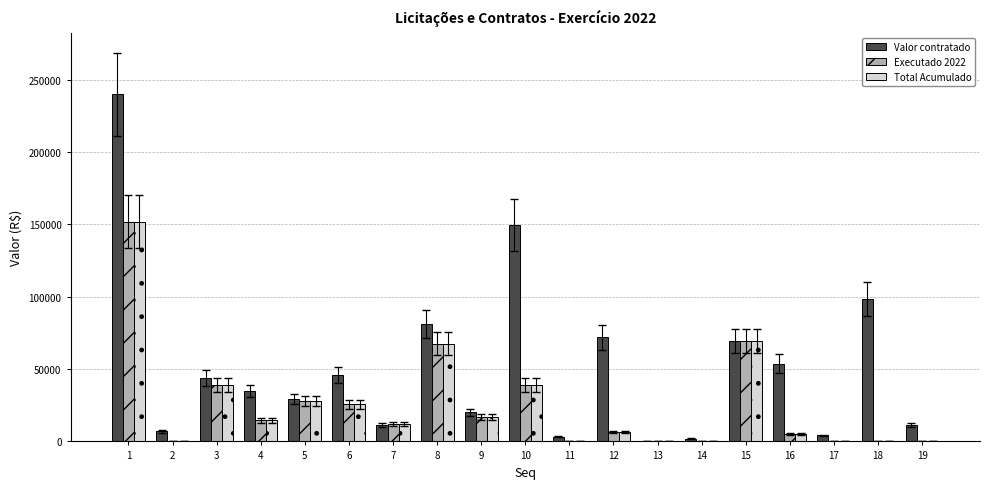

What is the sum of all Total Acumulado values?

475519.3